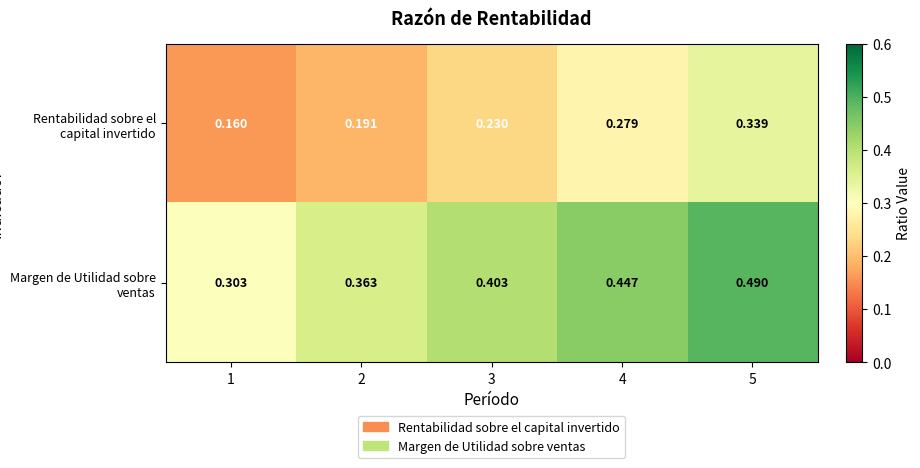

Rank the series by their maximum value, from highest to lowest.

Margen de Utilidad sobre ventas, Rentabilidad sobre el capital invertido